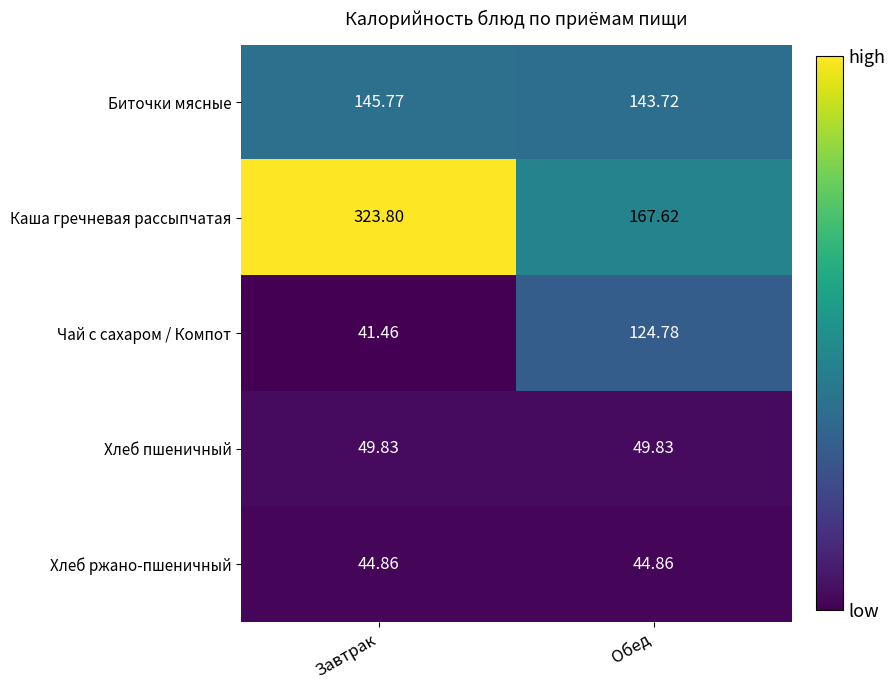

Which series has the largest range (max minus min)?

Каша гречневая рассыпчатая